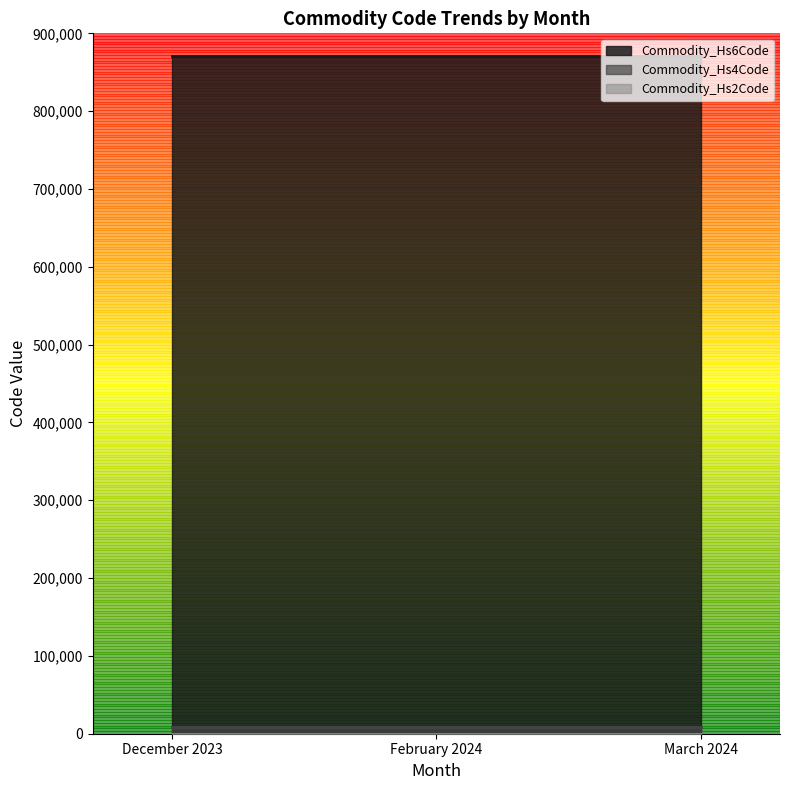

What is the spread (max minus min) of values at December 2023?

870236